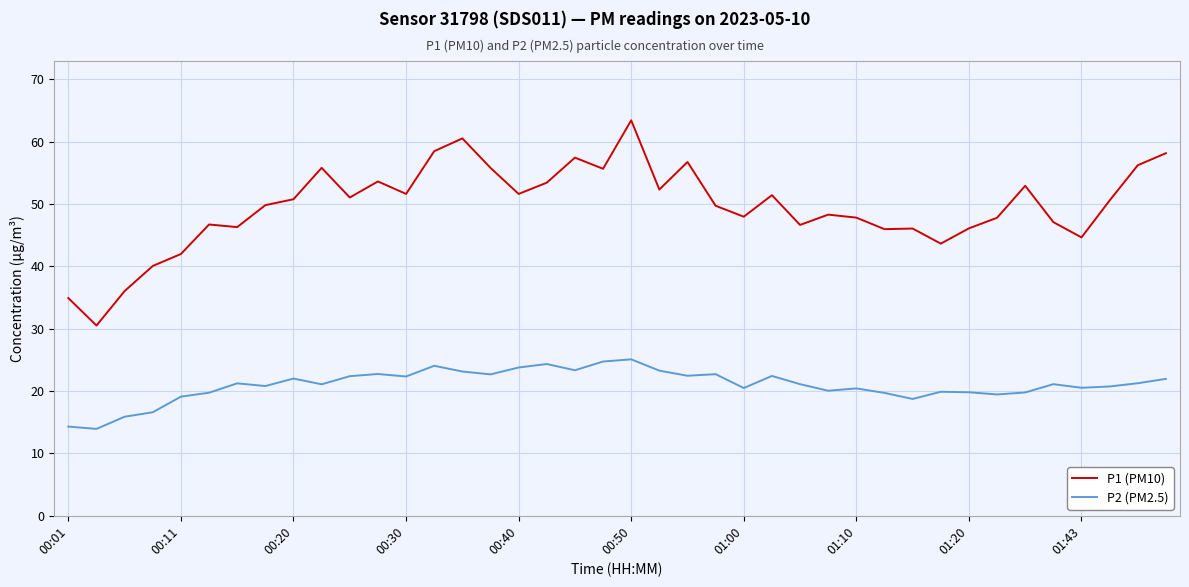

Which series has the largest range (max minus min)?

P1 (PM10)